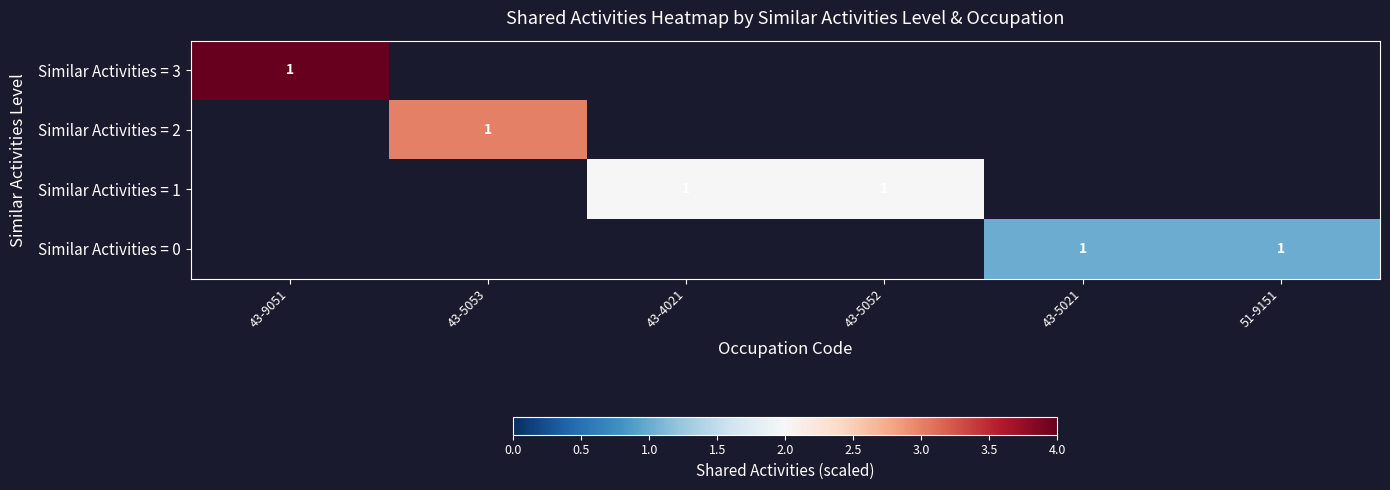

What is the minimum value shown in the chart?

1.0